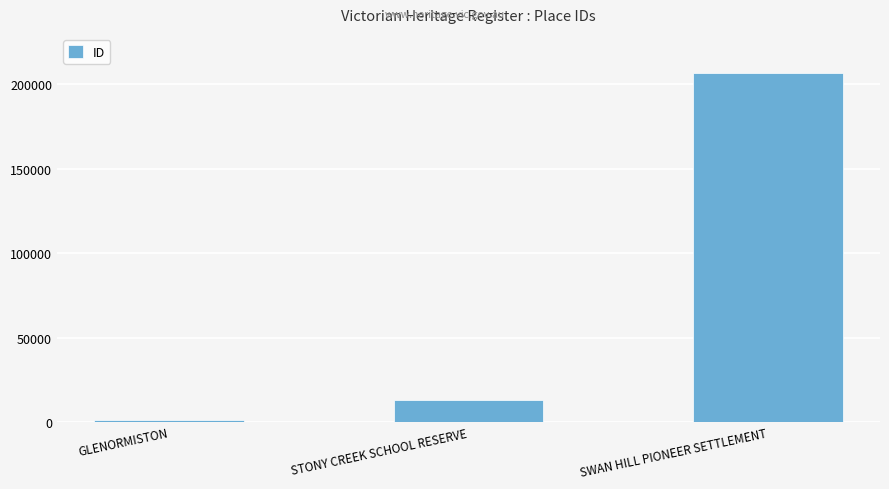

Reading left to right, transcribe all the data shown in this chart.

GLENORMISTON=1150	STONY CREEK SCHOOL RESERVE=13024	SWAN HILL PIONEER SETTLEMENT=206822